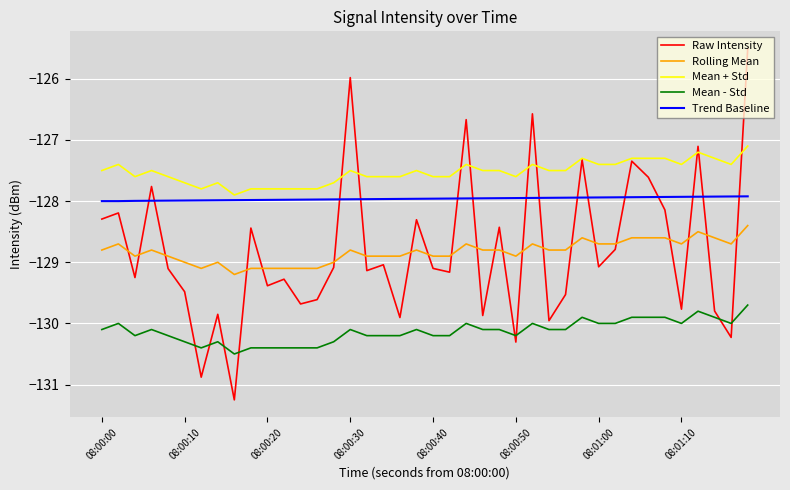

Which series has the largest total across all categories?

Mean + Std